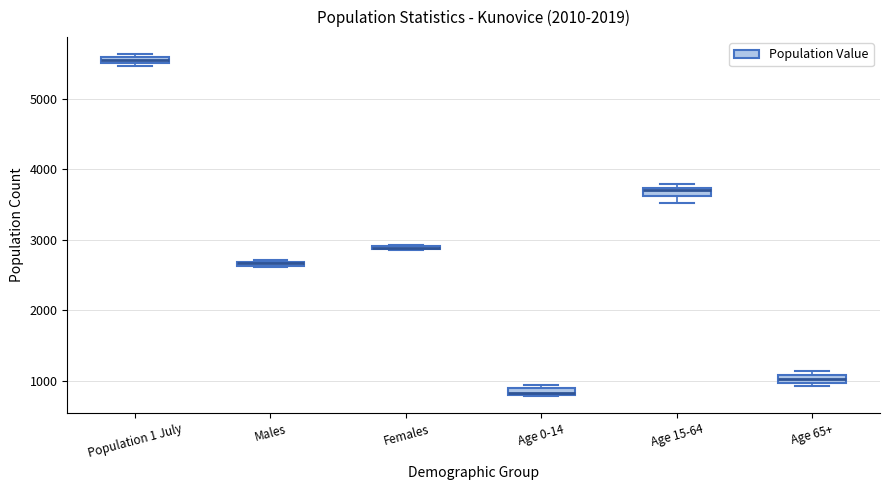

Where is the lower edge of the box for Population 1 July on the y-axis? The values are not printed on the chart, so give them approximately, as read against the axis.

5500